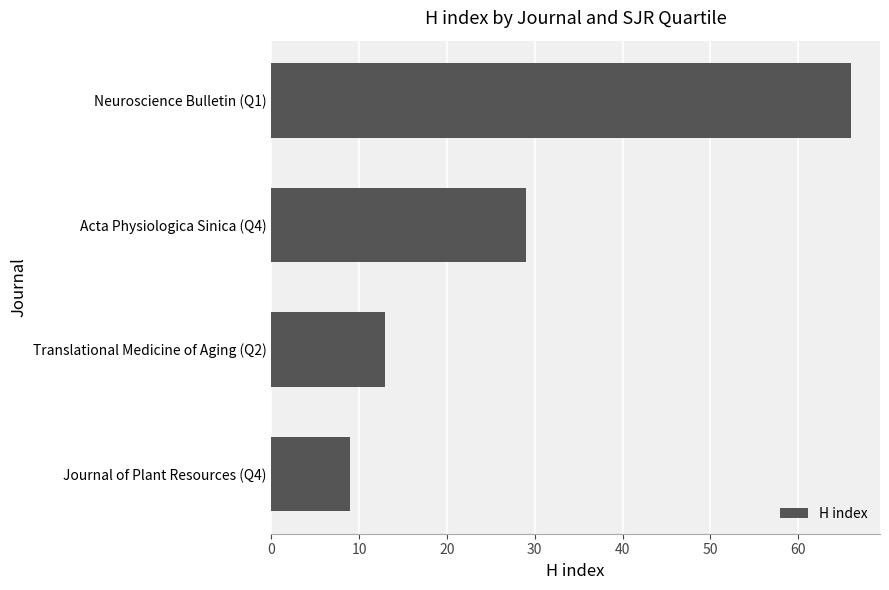

Reading bottom to top, transcribe all the data shown in this chart.

Journal of Plant Resources (Q4)=9	Translational Medicine of Aging (Q2)=13	Acta Physiologica Sinica (Q4)=29	Neuroscience Bulletin (Q1)=66